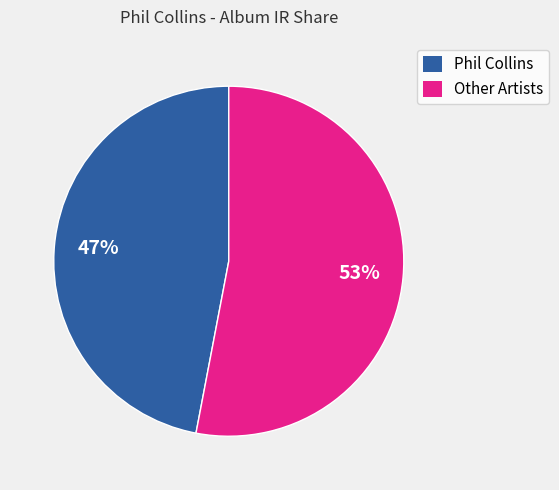

Which has a higher value, Phil Collins or Other Artists?

Other Artists